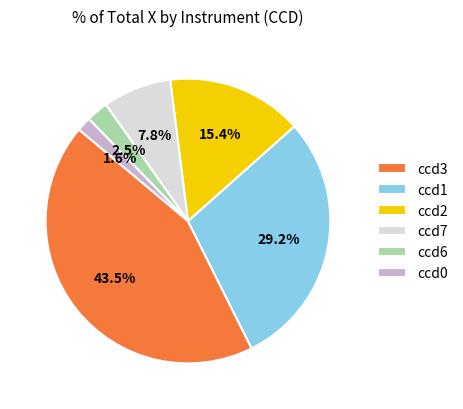

Between ccd2 and ccd3, which is larger?

ccd3